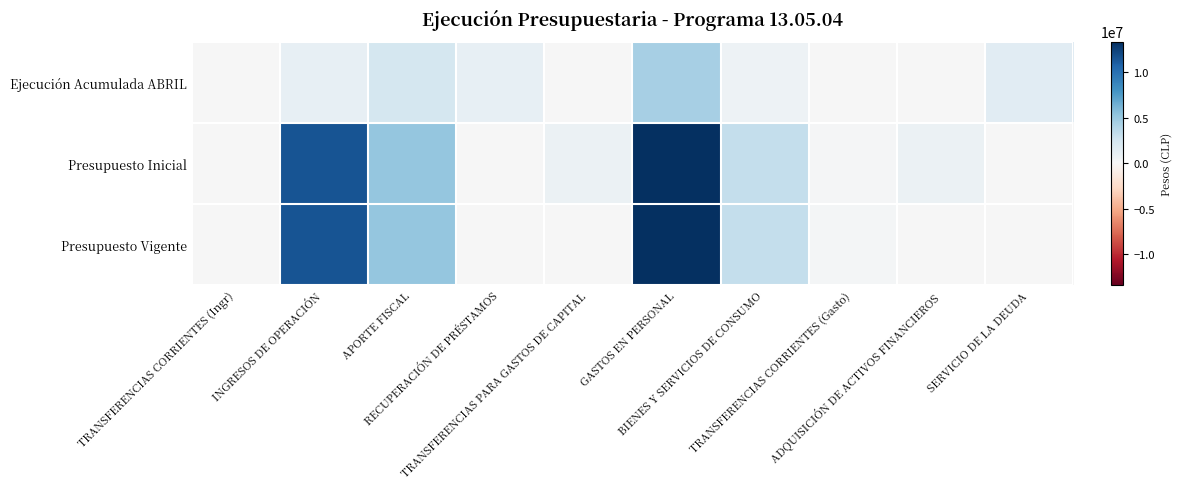

How many distinct data groups are displayed?

3